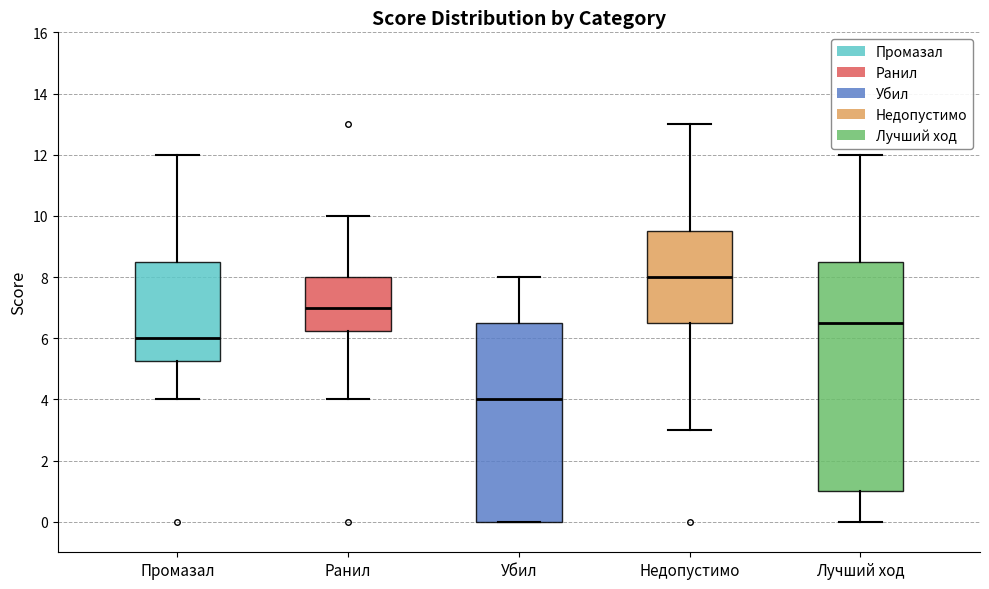

Reading left to right, transcribe this box plot: for each box, give where its median line is, the range the box spans, and where its two whiskers end, as read against the y-axis. The values are not printed on the chart, so give them approximately, as read against the axis.

Промазал: median 6.0, box 5.2 to 8.6, whiskers 4.0 to 12.0
Ранил: median 7.0, box 6.2 to 8.0, whiskers 4.0 to 10.0
Убил: median 4.0, box 0.0 to 6.6, whiskers 0.0 to 8.0
Недопустимо: median 8.0, box 6.6 to 9.6, whiskers 3.0 to 13.0
Лучший ход: median 6.6, box 1.0 to 8.6, whiskers 0.0 to 12.0